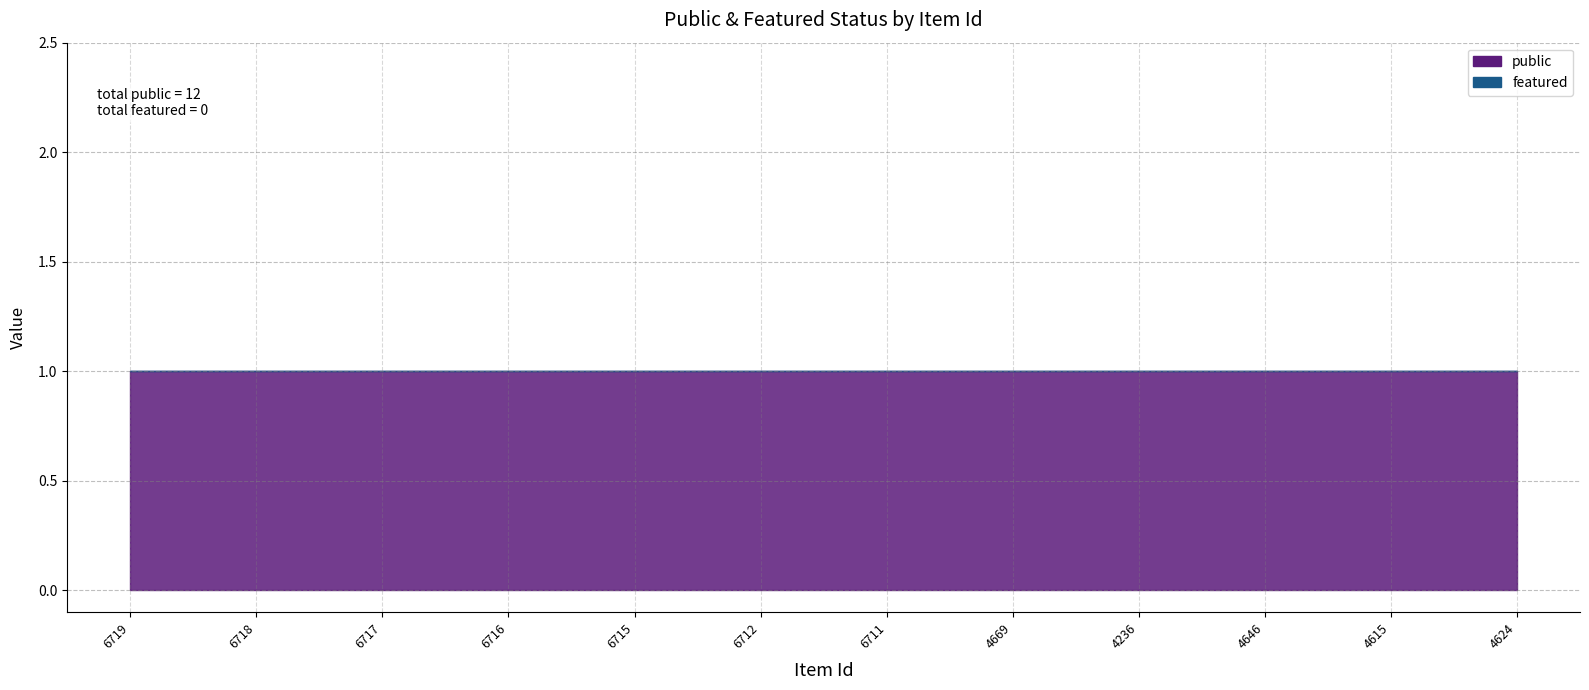

Which category has the highest value across all series?

6719